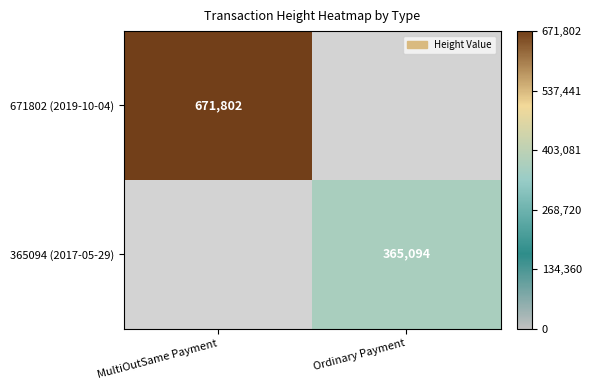

Is it true that 671802 (2019-10-04) equals 671802 at MultiOutSame Payment?

True